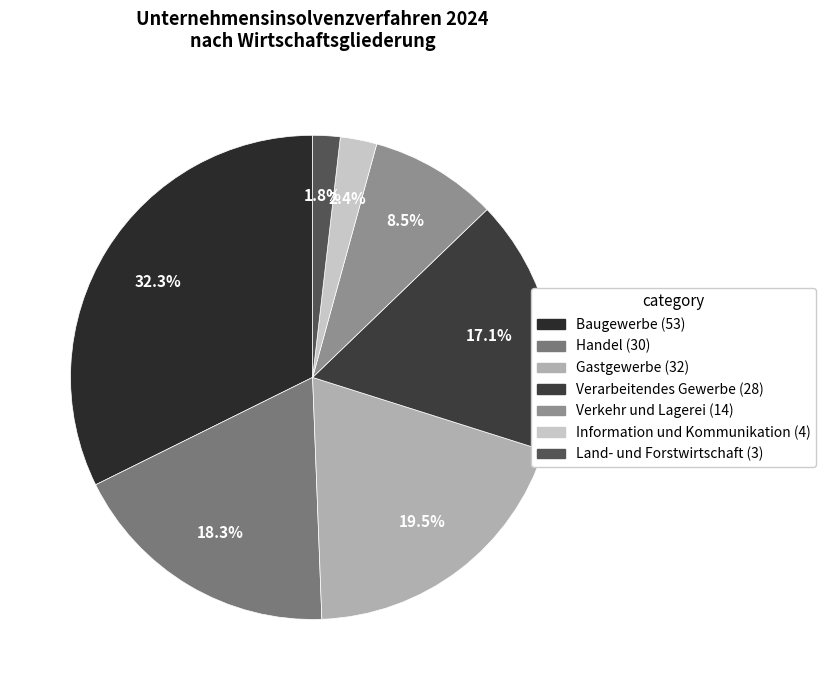

The Verarbeitendes Gewerbe (28) slice represents 17% of the pie. True or false?

True